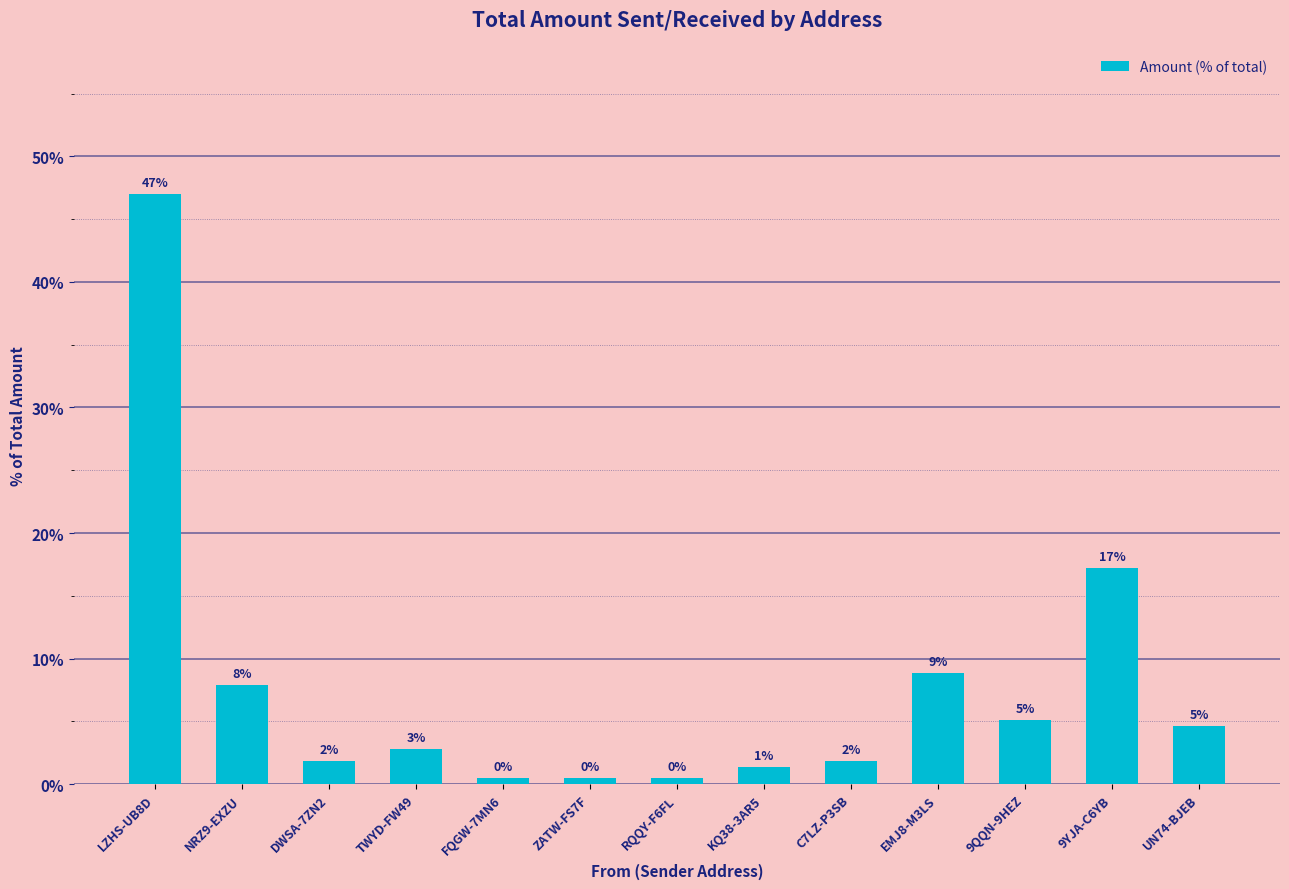

What is the difference between the second highest and second lowest values?

16.7